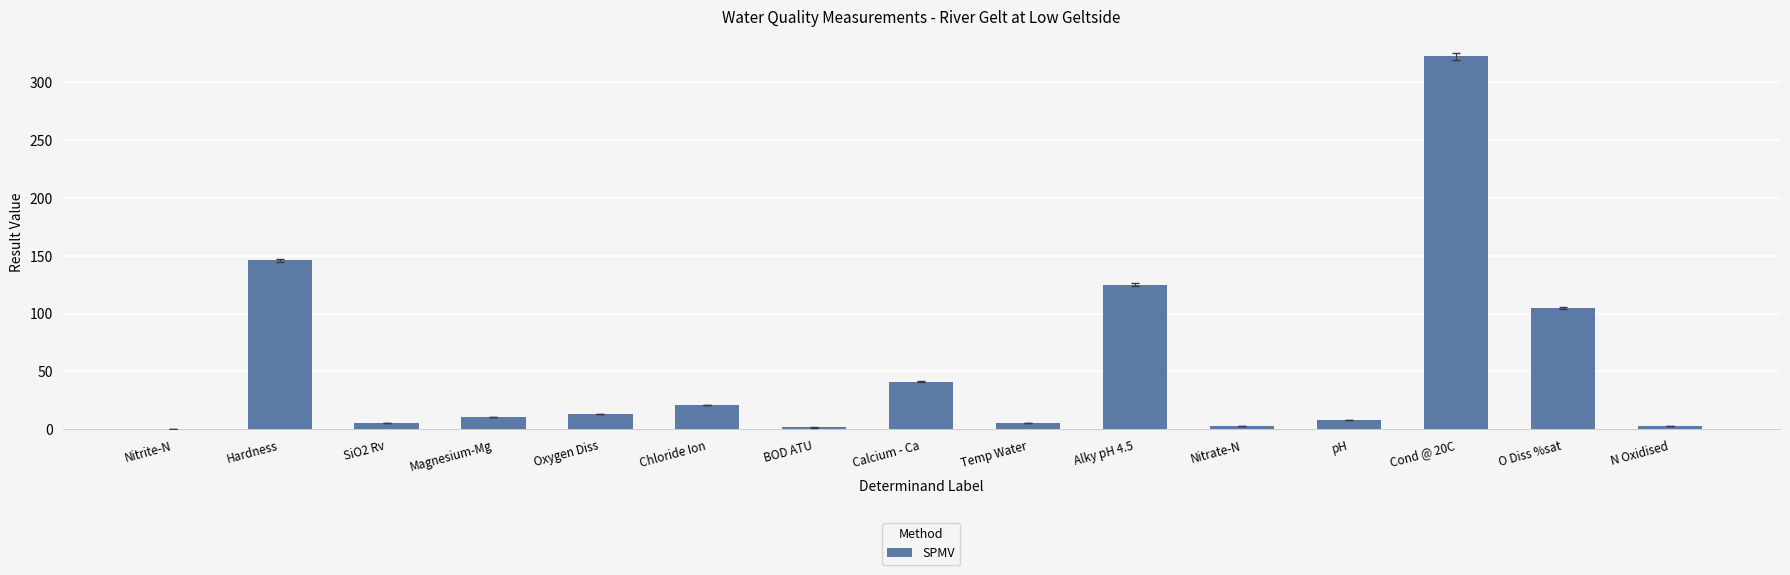

Is it true that the value at Chloride Ion is 21.0?

True